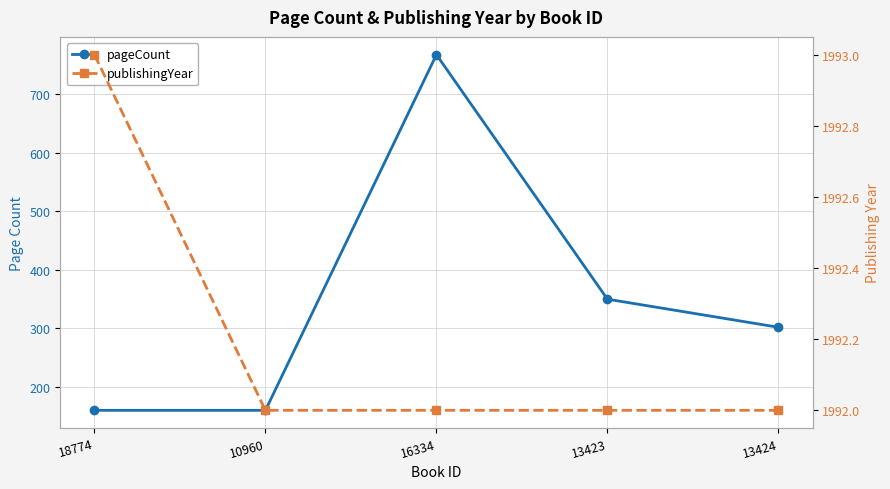

Between 16334 and 13423, which series saw the biggest shift?

pageCount